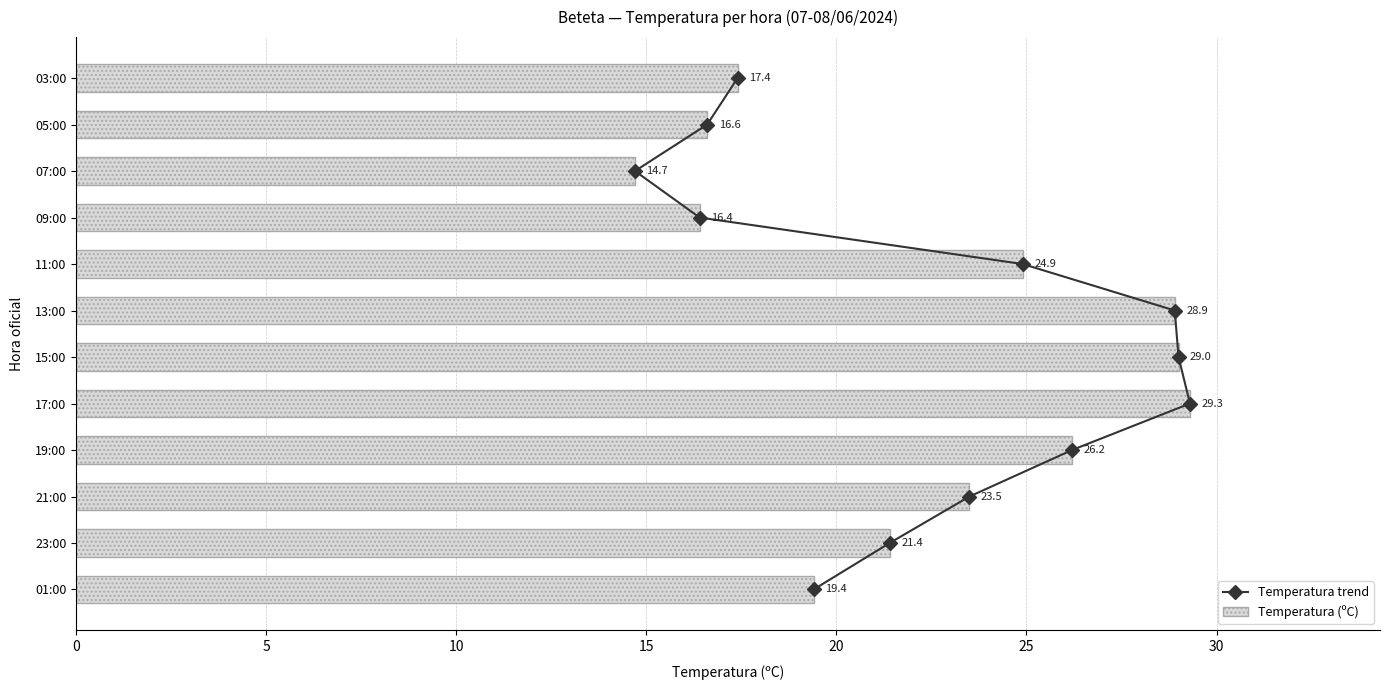

Which series has the largest total across all categories?

Temperatura (ºC)